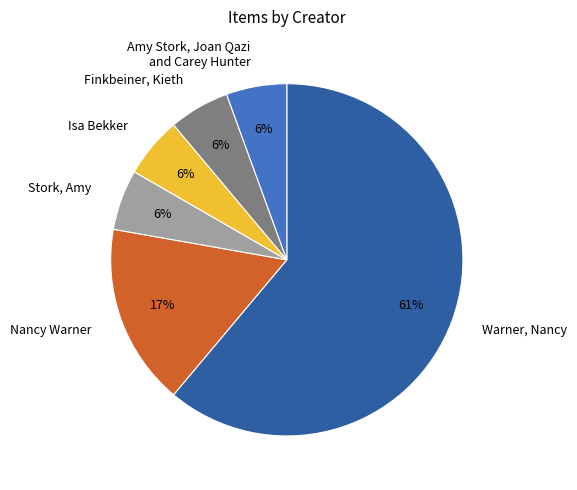

Do Stork, Amy and Isa Bekker together represent more than half of the pie?

No